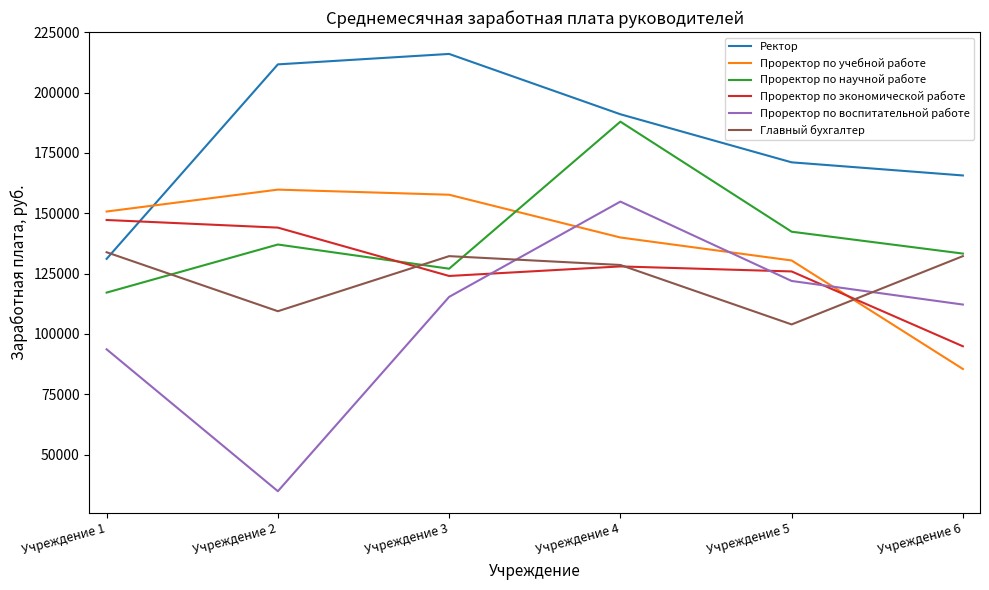

Is it true that Проректор по учебной работе equals 159774.8 at Учреждение 2?

True